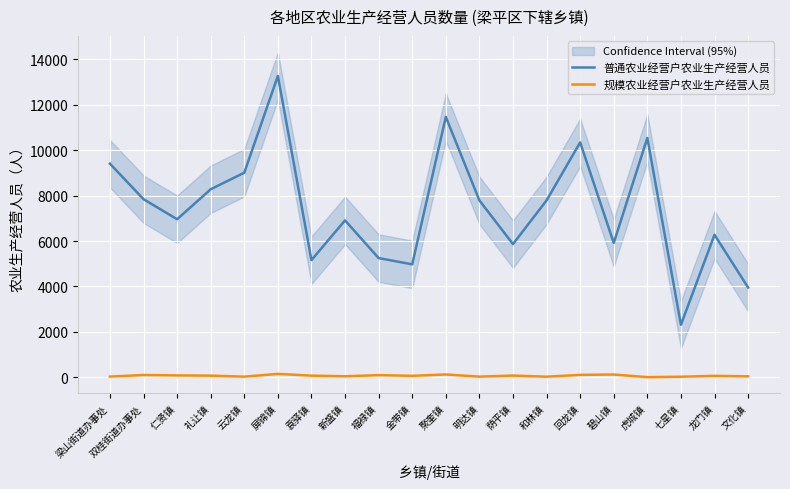

What is the difference between the 规模农业经营户农业生产经营人员 values at 仁贤镇 and 屏锦镇?

66